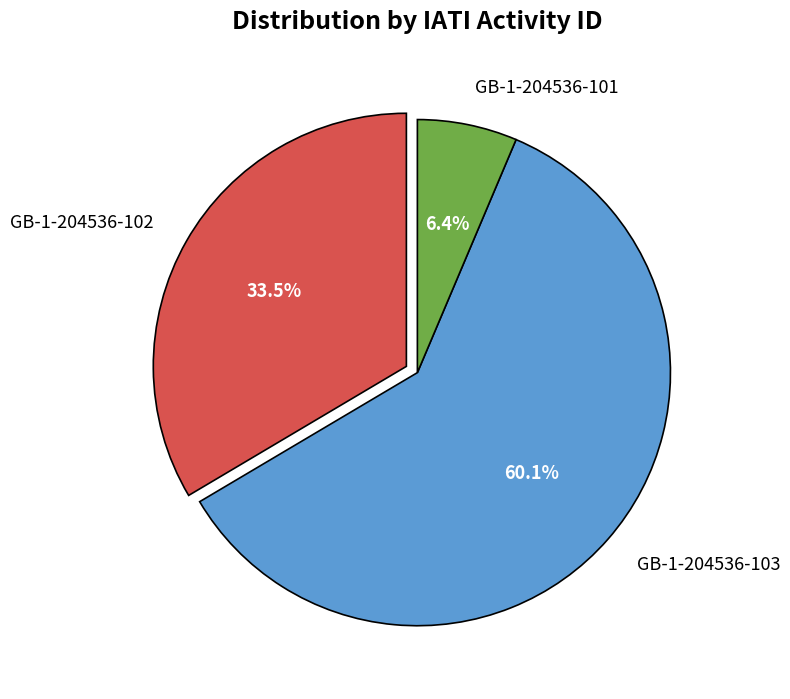

To the nearest percent, what is the average slice percentage?

33%